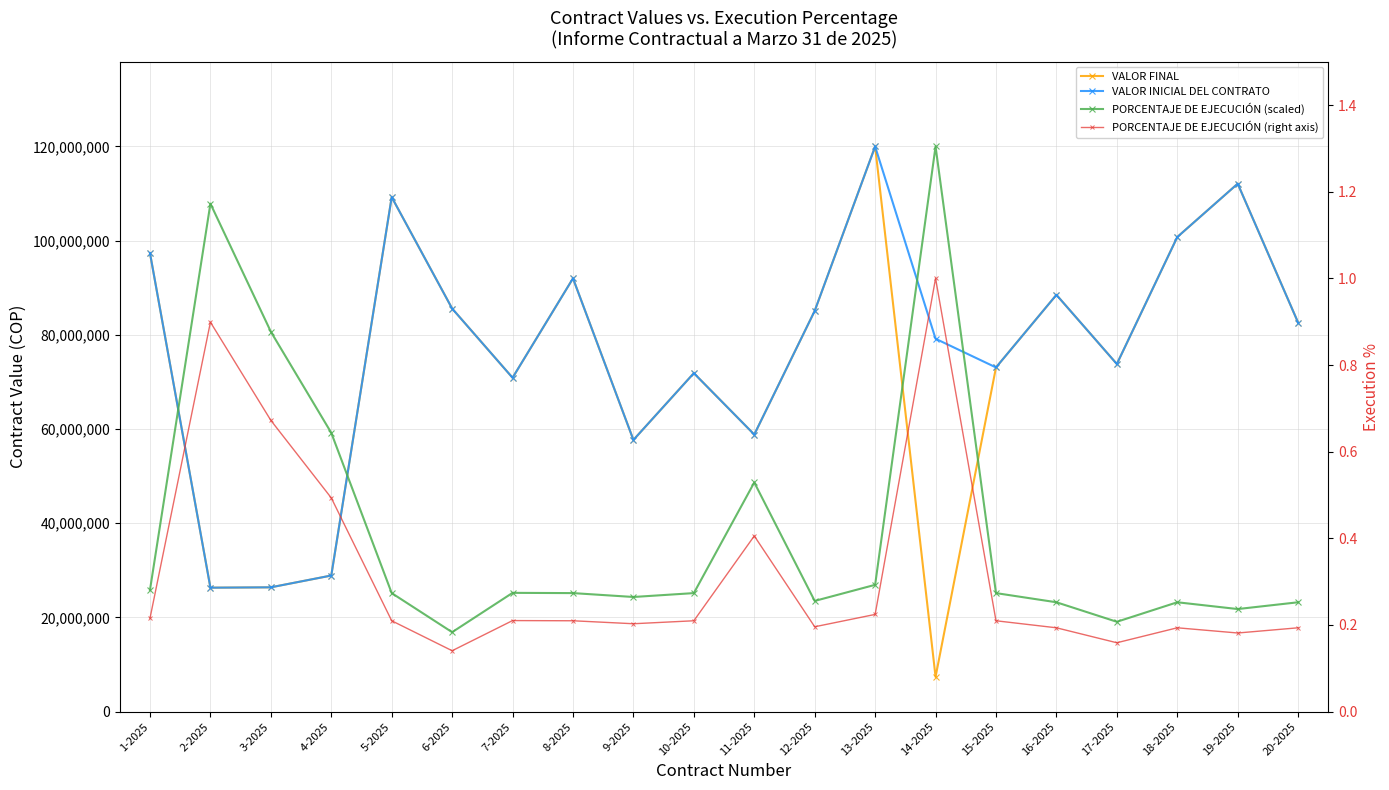

In VALOR INICIAL DEL CONTRATO, how many points are higher than both neighbors (excluding endpoints)?

6